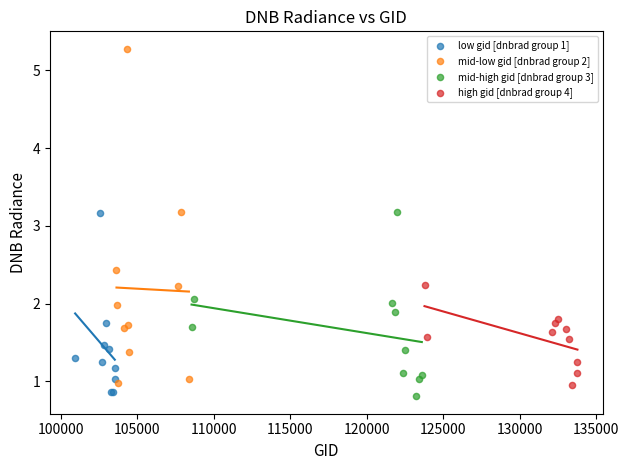

Which series has the largest Y range (max minus min)?

mid-low gid [dnbrad group 2]